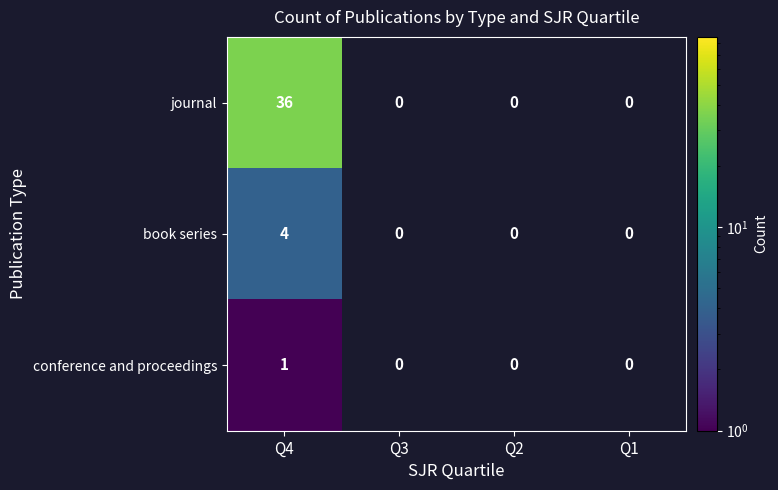

Rank the series by their maximum value, from highest to lowest.

journal, book series, conference and proceedings